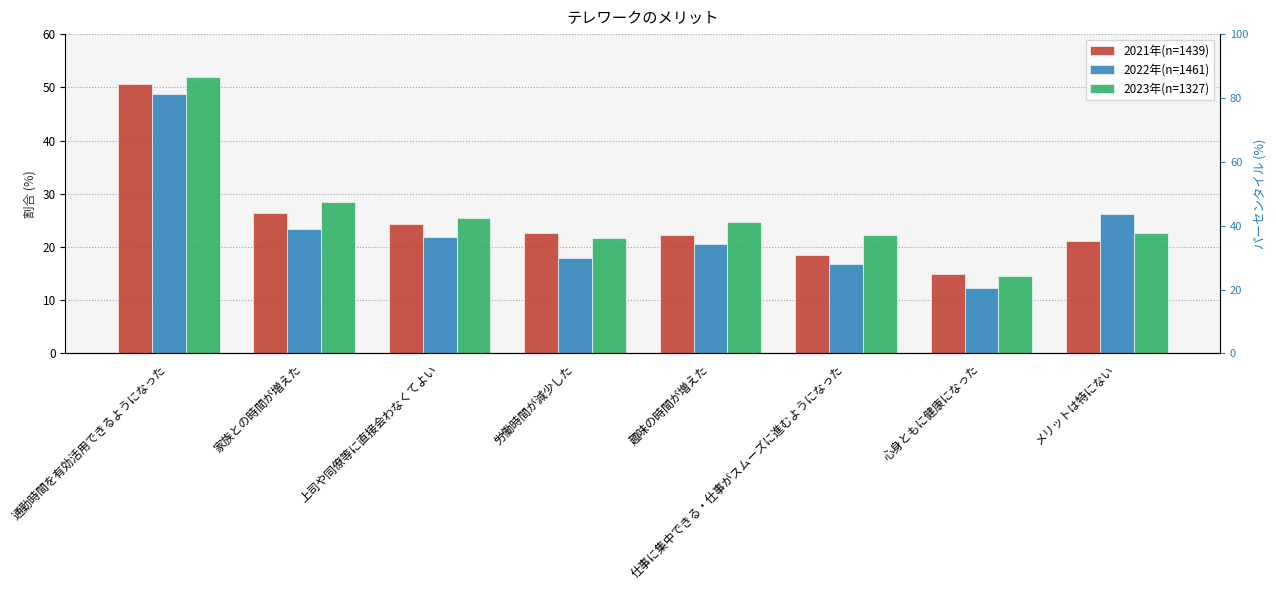

Which series changed the most between 趣味の時間が増えた and 仕事に集中できる・仕事がスムーズに進むようになった?

2021年(n=1439)